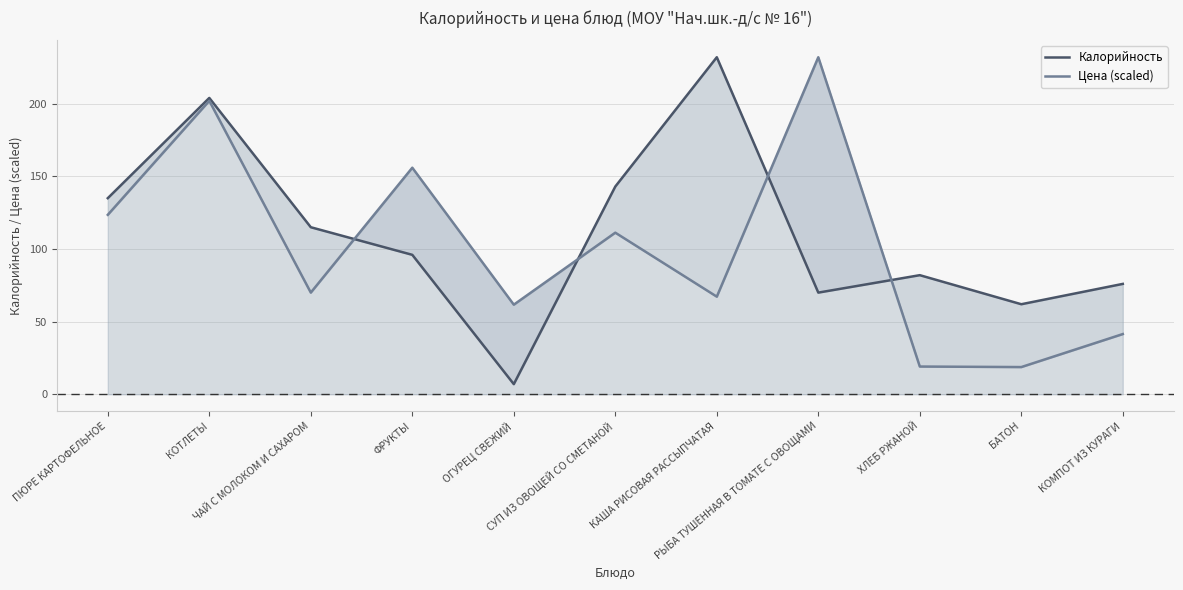

Count the number of data series in this chart.

2